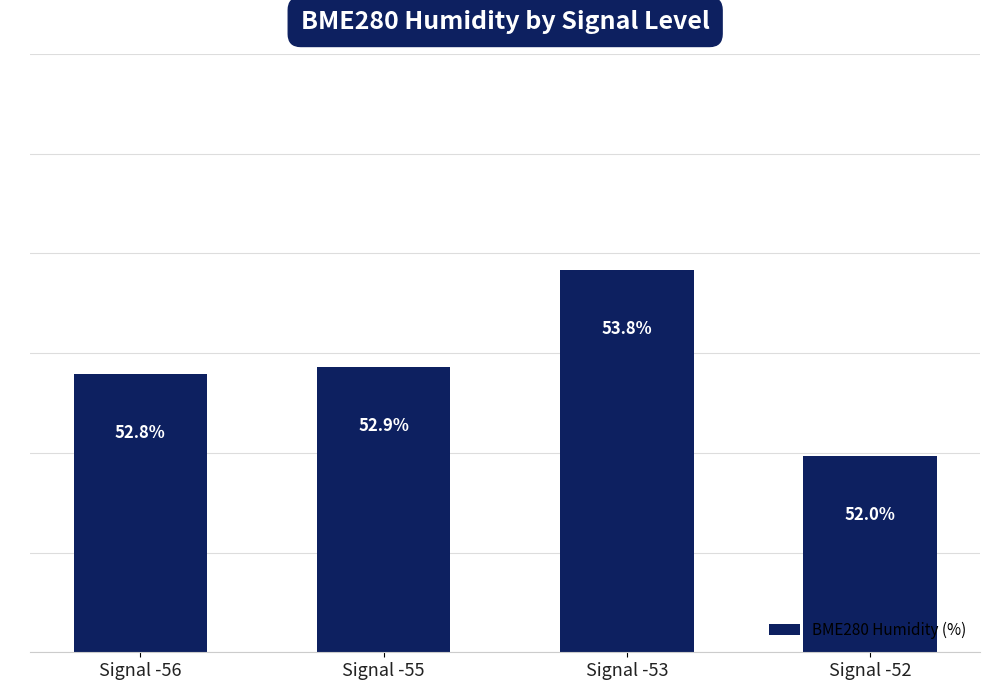

What is the difference between the maximum and second lowest values?

1.0